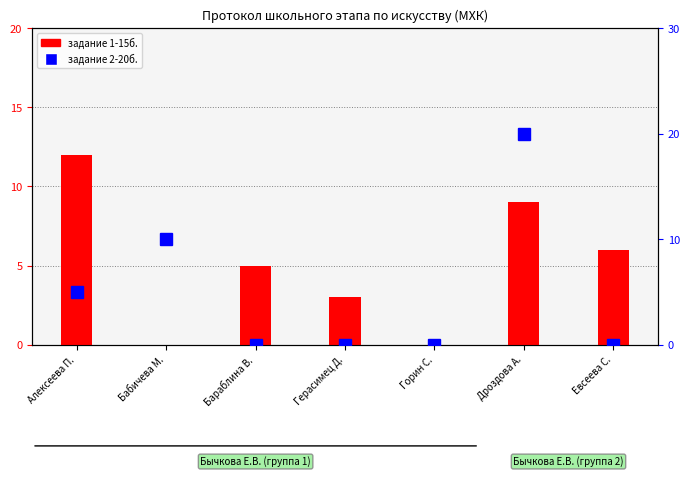

True or false: задание 2-20б. has a value of 13 at Бараблина В..

False